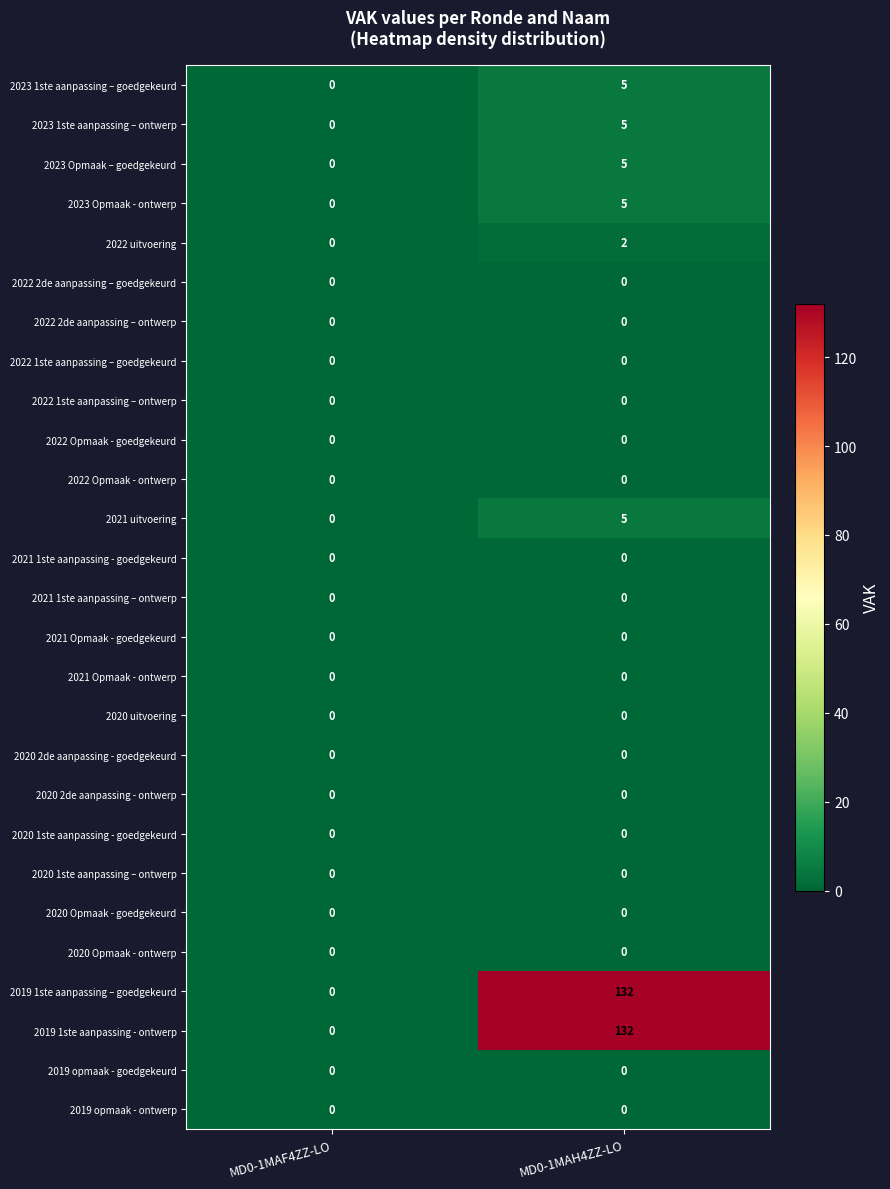

How many categories are shown in the chart?

2